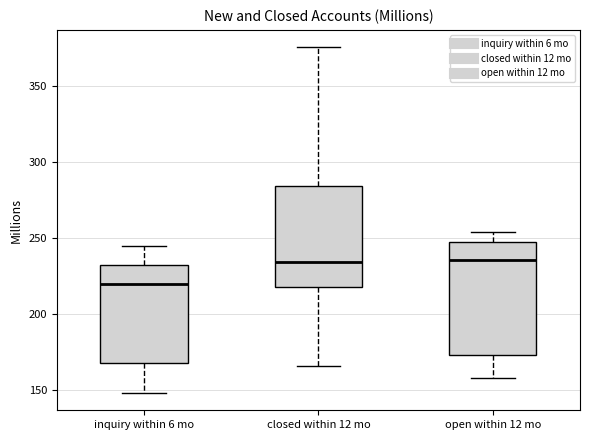

Where does the upper whisker of the box for inquiry within 6 mo end on the y-axis? The values are not printed on the chart, so give them approximately, as read against the axis.

245